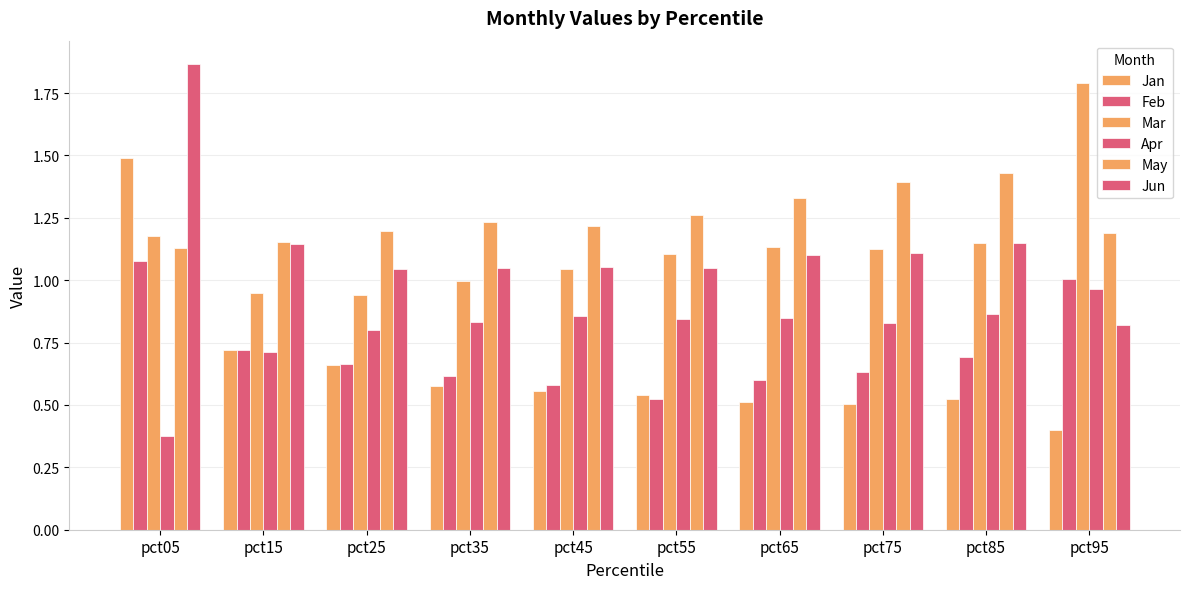

How many series are shown in this chart?

6